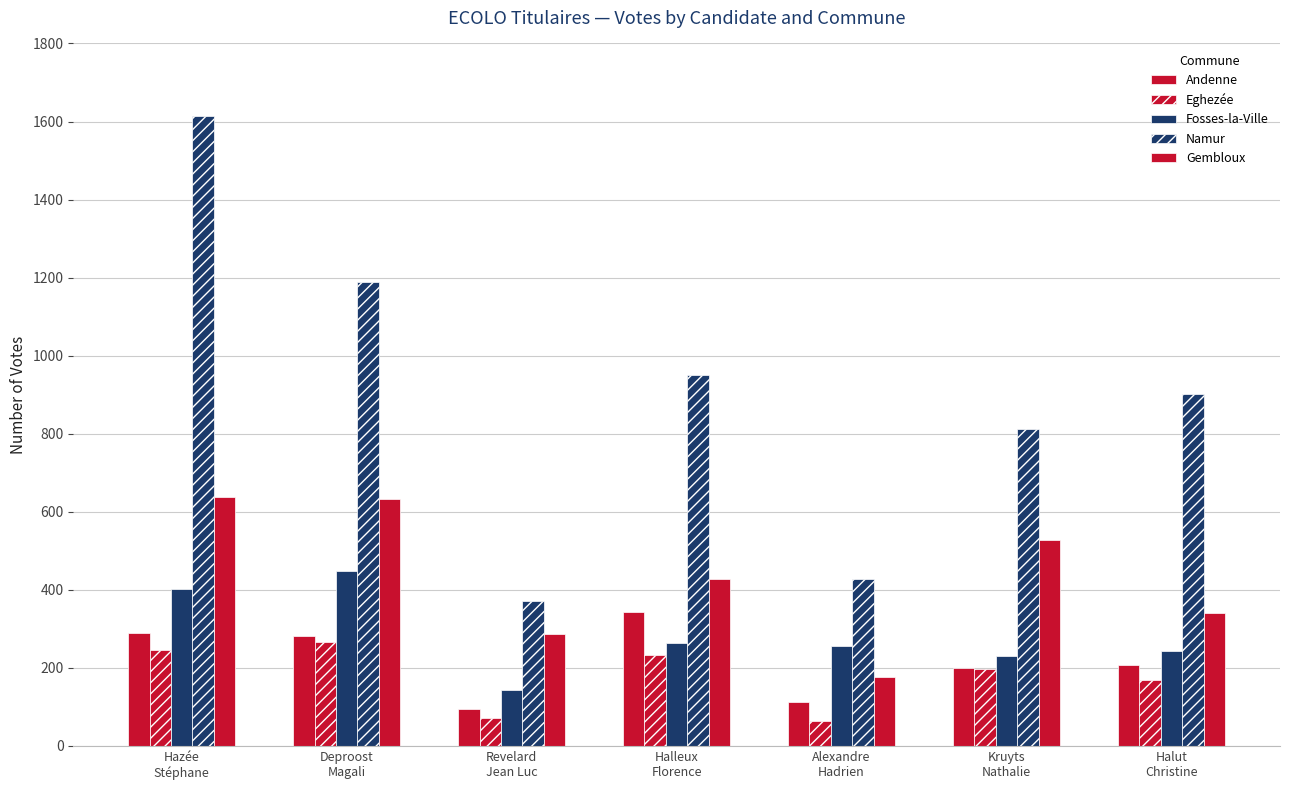

The value of Gembloux at Deproost
Magali is 995. True or false?

False